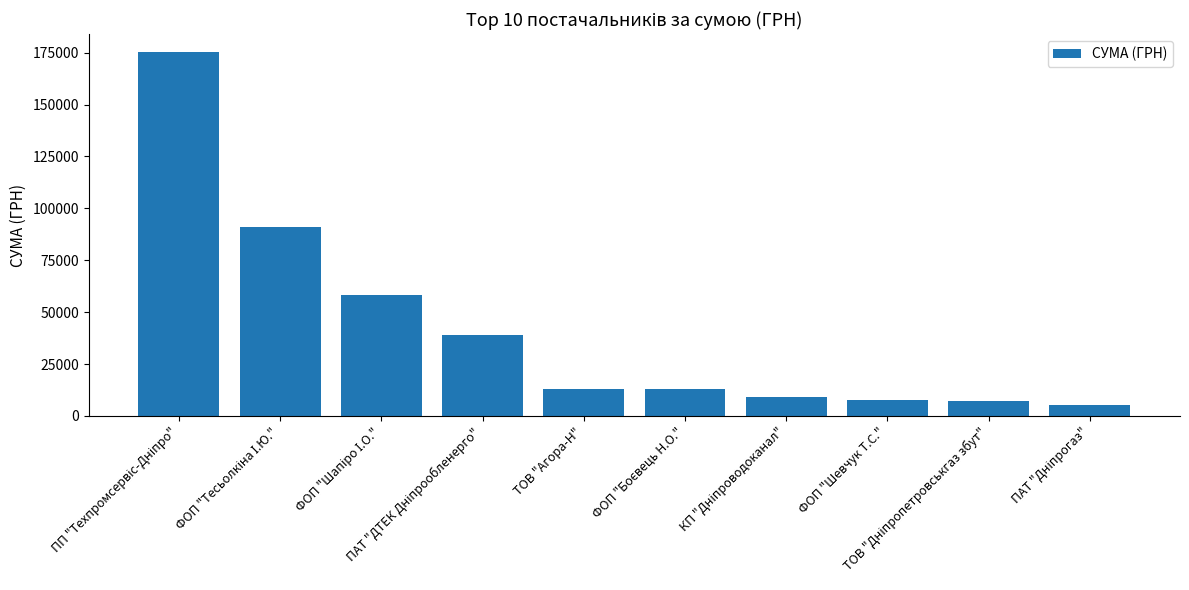

What is the value of the 2nd bar from the left?

91056.0